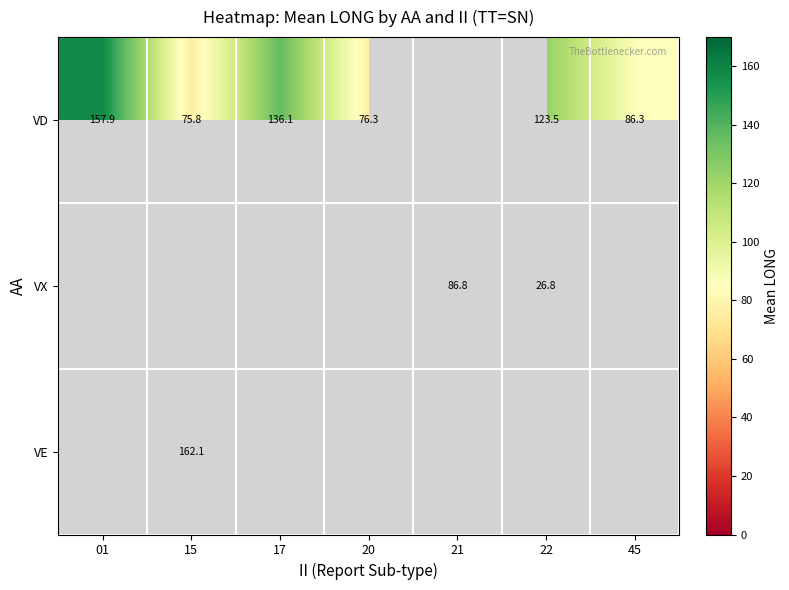

What is the difference between the highest and lowest values at 22?

96.7